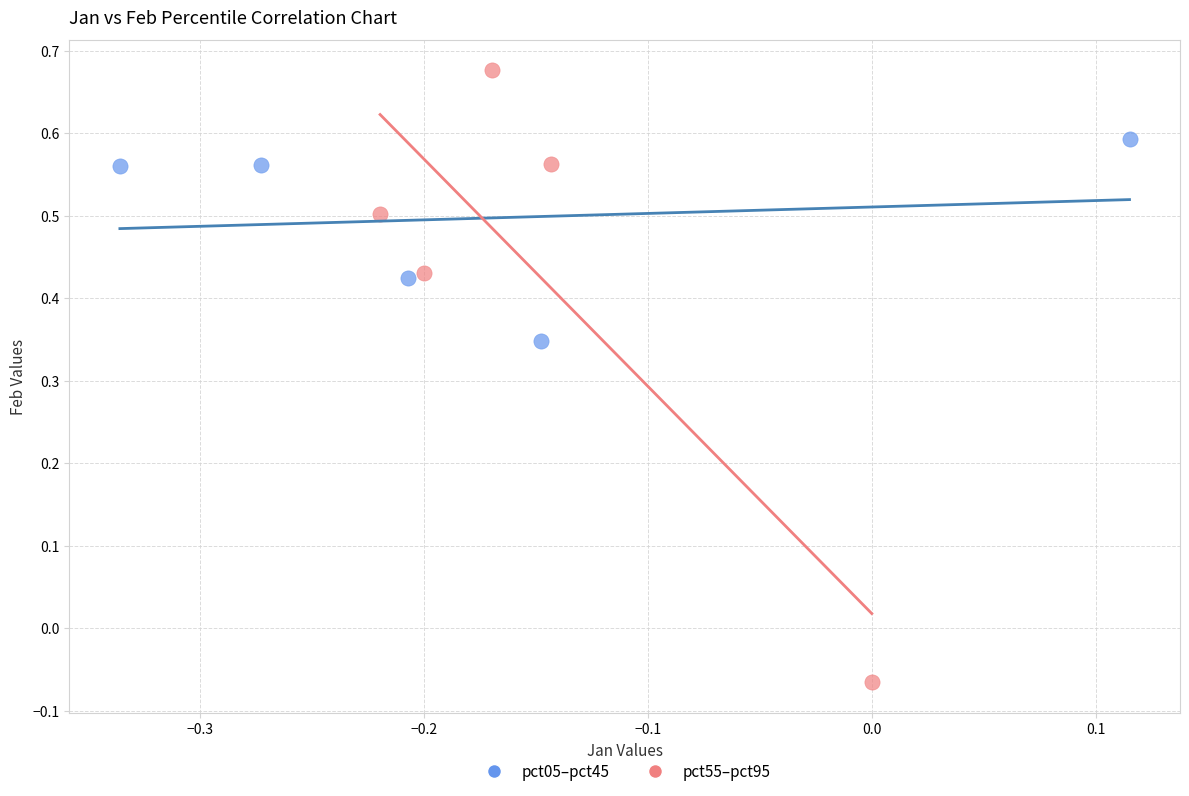

Which series reaches the minimum Y coordinate?

pct55–pct95